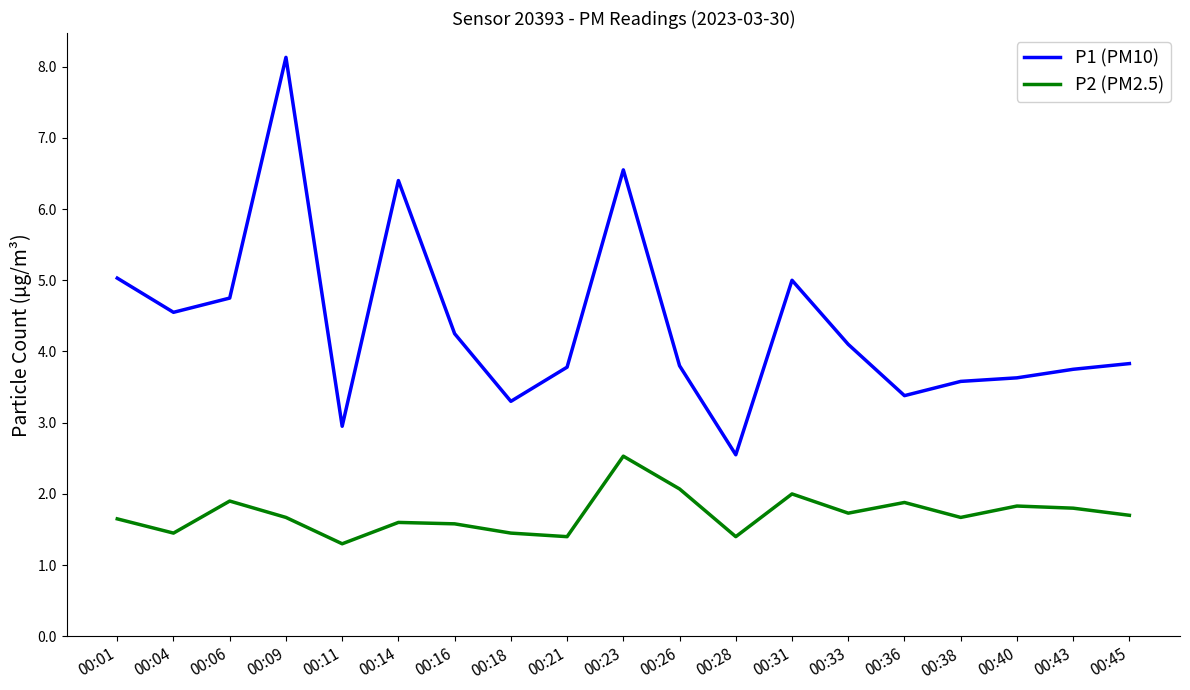

True or false: P2 (PM2.5) and P1 (PM10) cross at least once.

False